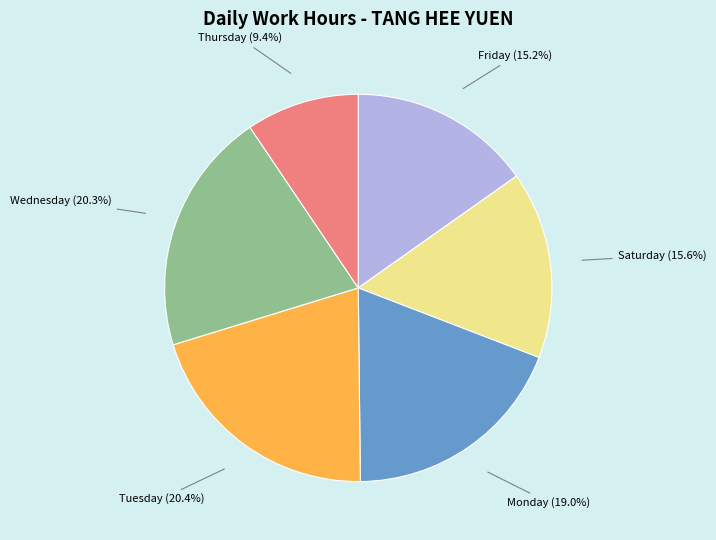

How many slices are in this pie chart?

6